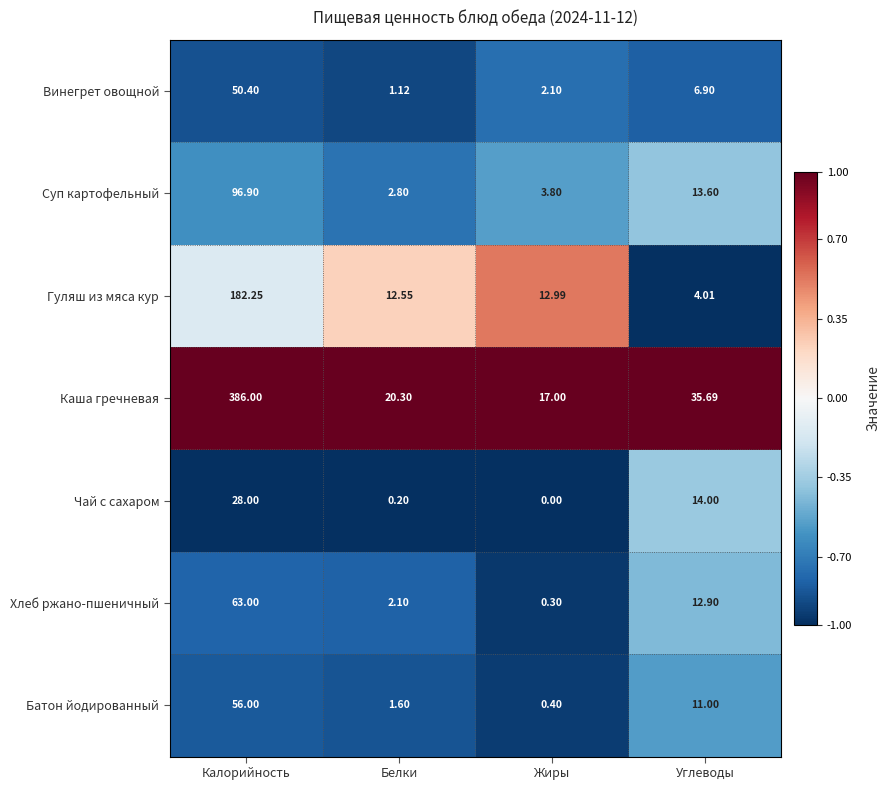

What is the total value across all series at Белки?

40.7